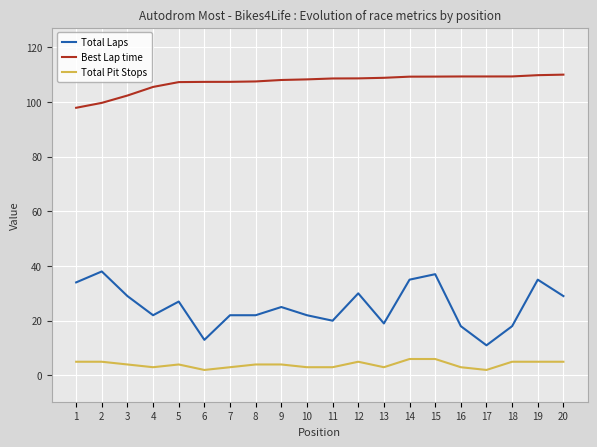

Rank the series at 6 from highest to lowest value.

Best Lap time, Total Laps, Total Pit Stops